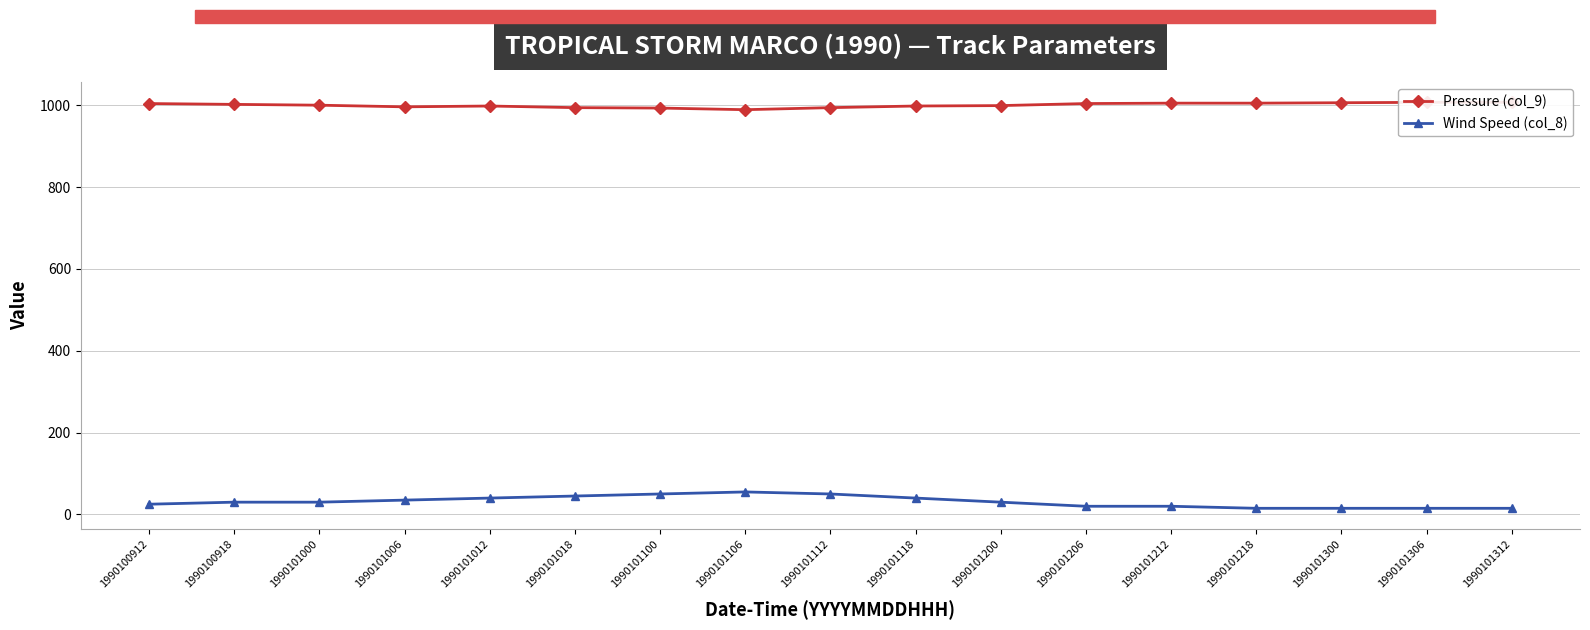

Rank the series at 1990100918 from lowest to highest value.

Wind Speed (col_8), Pressure (col_9)